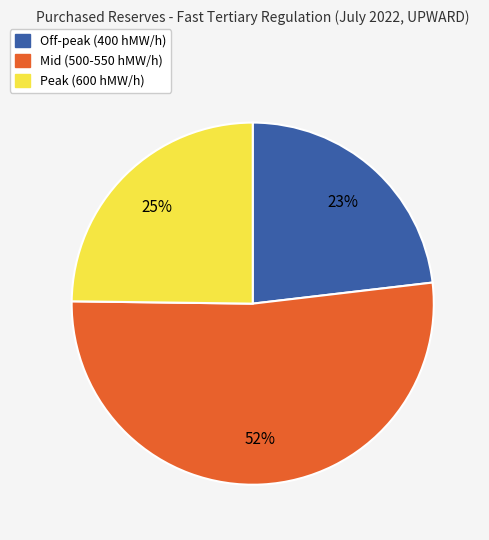

Is there a majority slice in this chart?

Yes